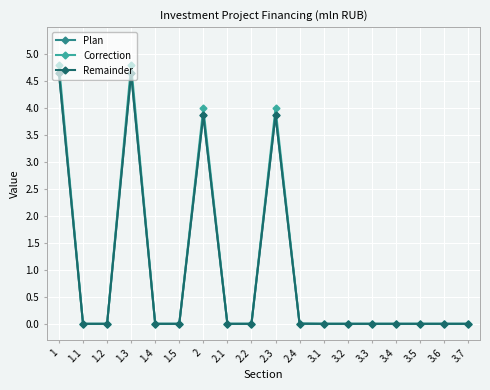

What is the difference between the maximum and minimum values in the Plan series?

4.6